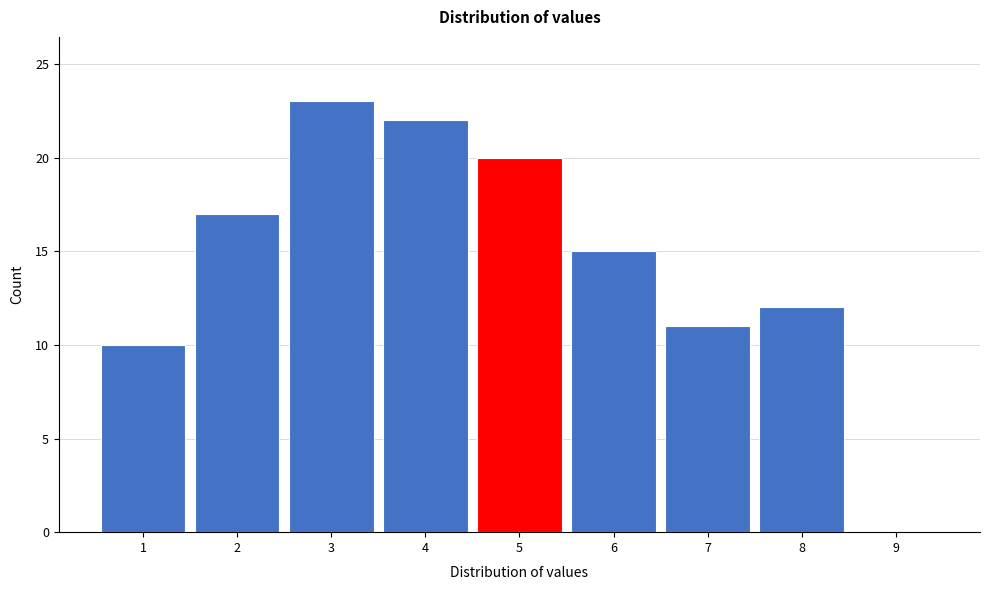

Reading left to right, transcribe this chart: for each bar, give the range it covers on the x-axis and its height. The values are not printed on the chart, so give them approximately, as read against the axis.

0.5 to 1.5: 10
1.5 to 2.5: 17
2.5 to 3.5: 23
3.5 to 4.5: 22
4.5 to 5.5: 20
5.5 to 6.5: 15
6.5 to 7.5: 11
7.5 to 8.5: 12
8.5 to 9.5: 0